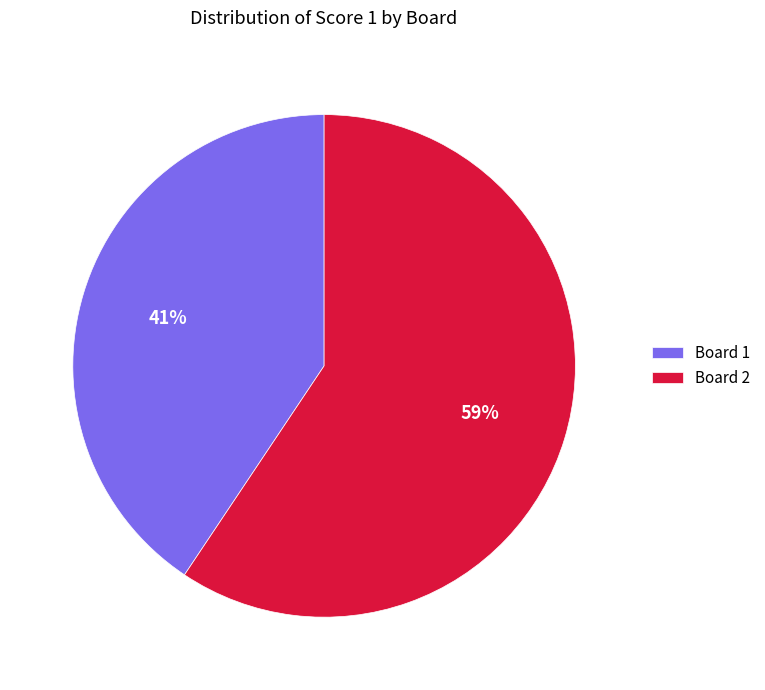

Count the number of slices in the pie.

2